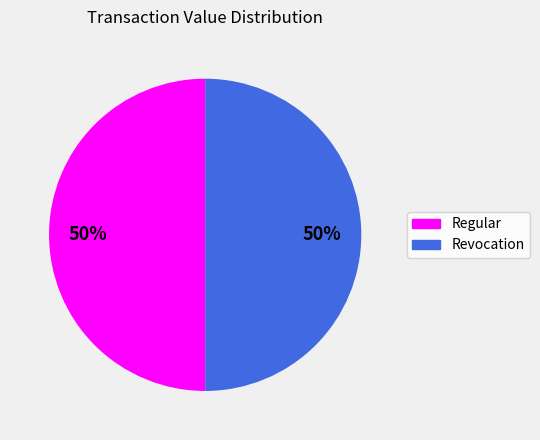

To the nearest percent, what is the difference between the largest and smallest slice percentages?

0%